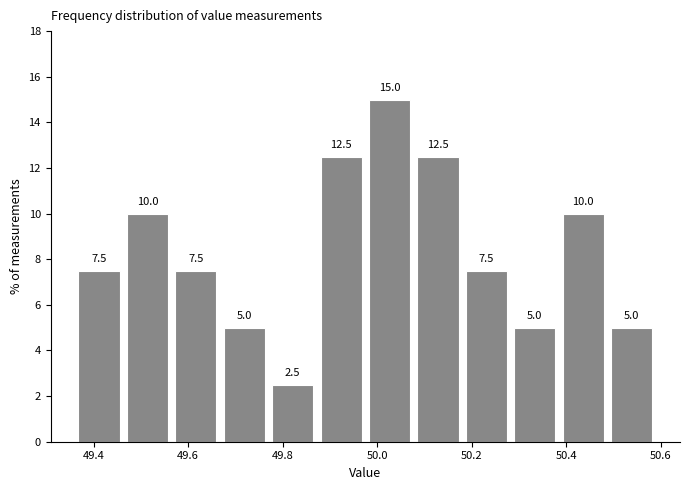

Over which range of the x-axis is the bar tallest?

49.98 to 50.08